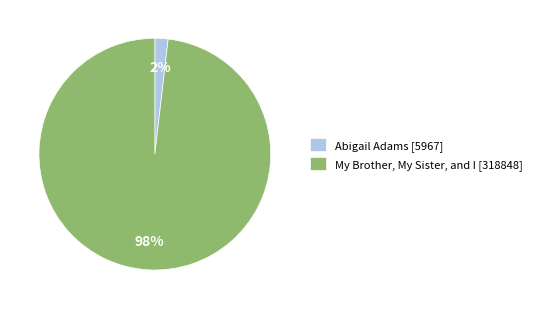

Is the sum of Abigail Adams [5967] and My Brother, My Sister, and I [318848] greater than half?

Yes